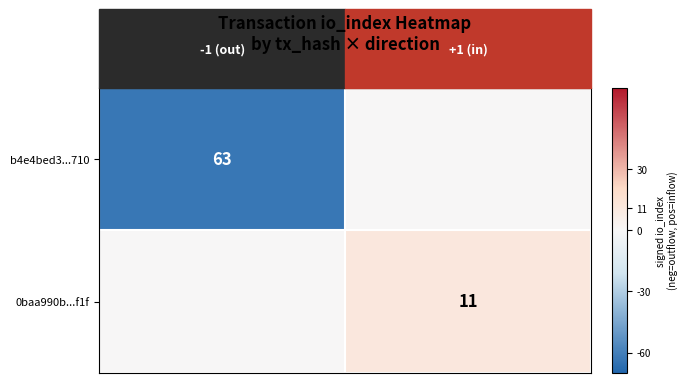

The value of b4e4bed3...710 at -1 (out) is 63. True or false?

True